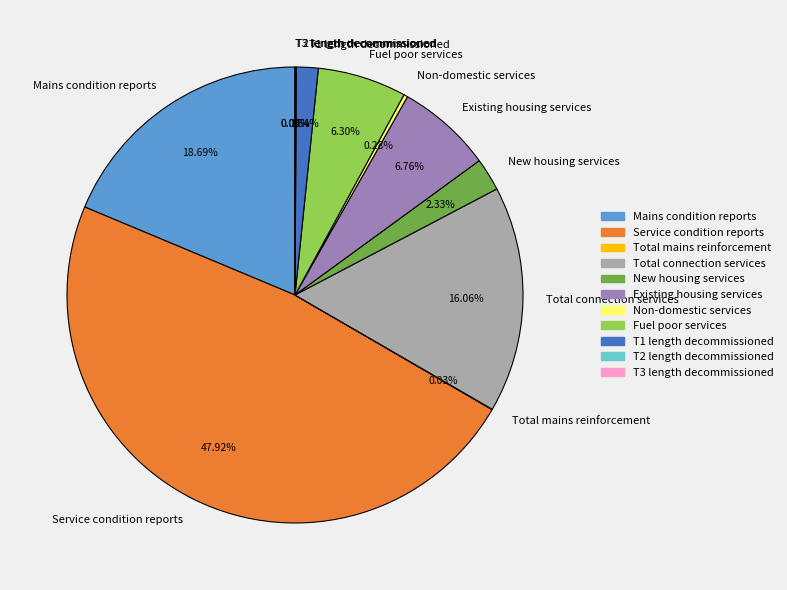

What percentage is NOT represented by Service condition reports?

52.1%